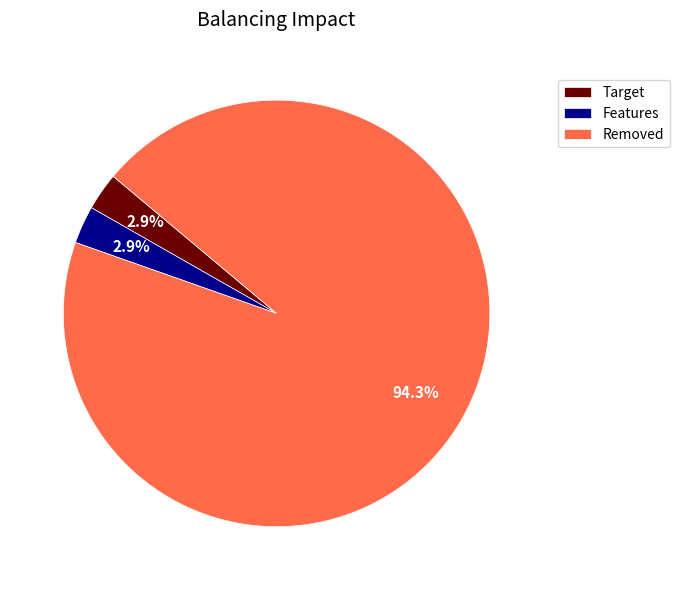

Which slice represents more than half of the pie?

Removed